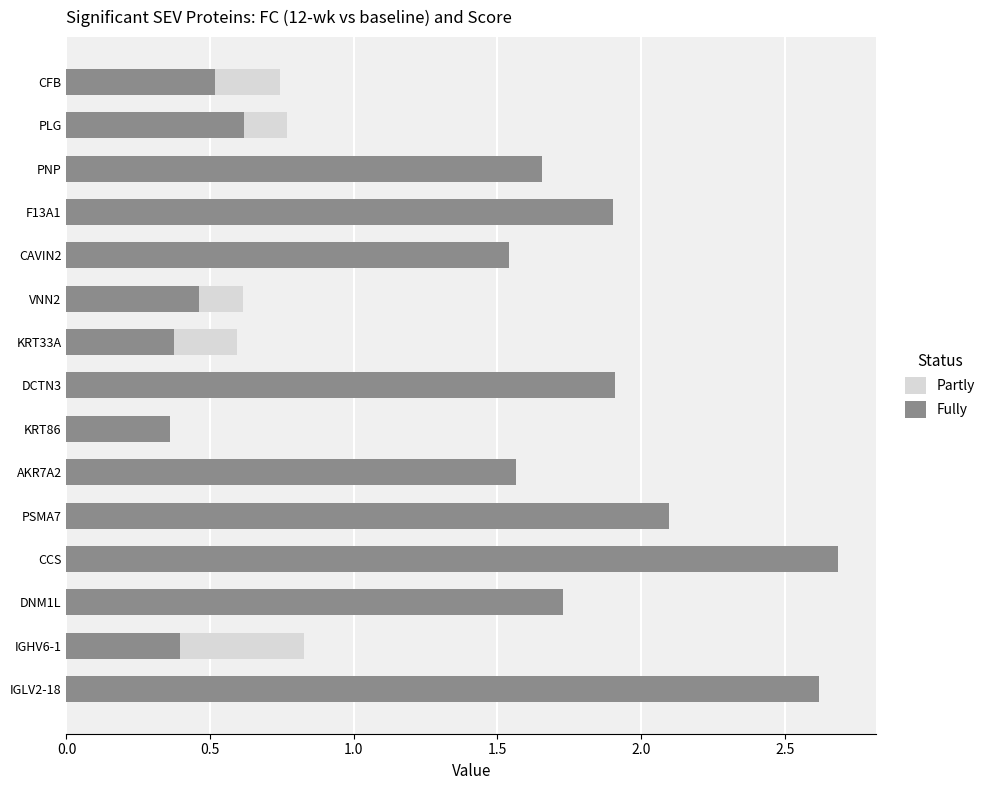

How many data points in Fully are above 1?

9